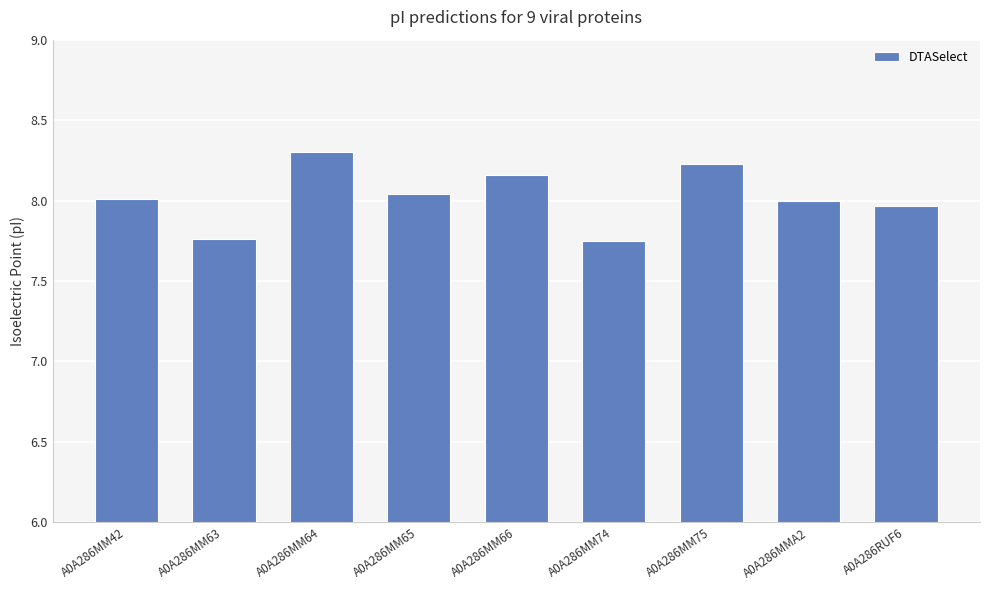

The value at A0A286MM66 is 12.7. True or false?

False